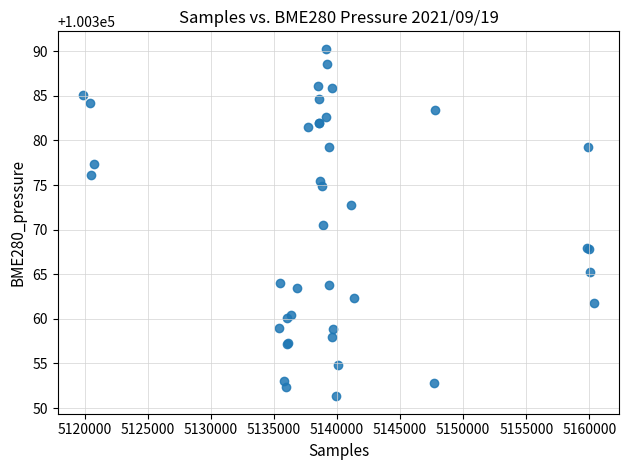

What Y value in the scatter plot is closest to 100370?

100370.5